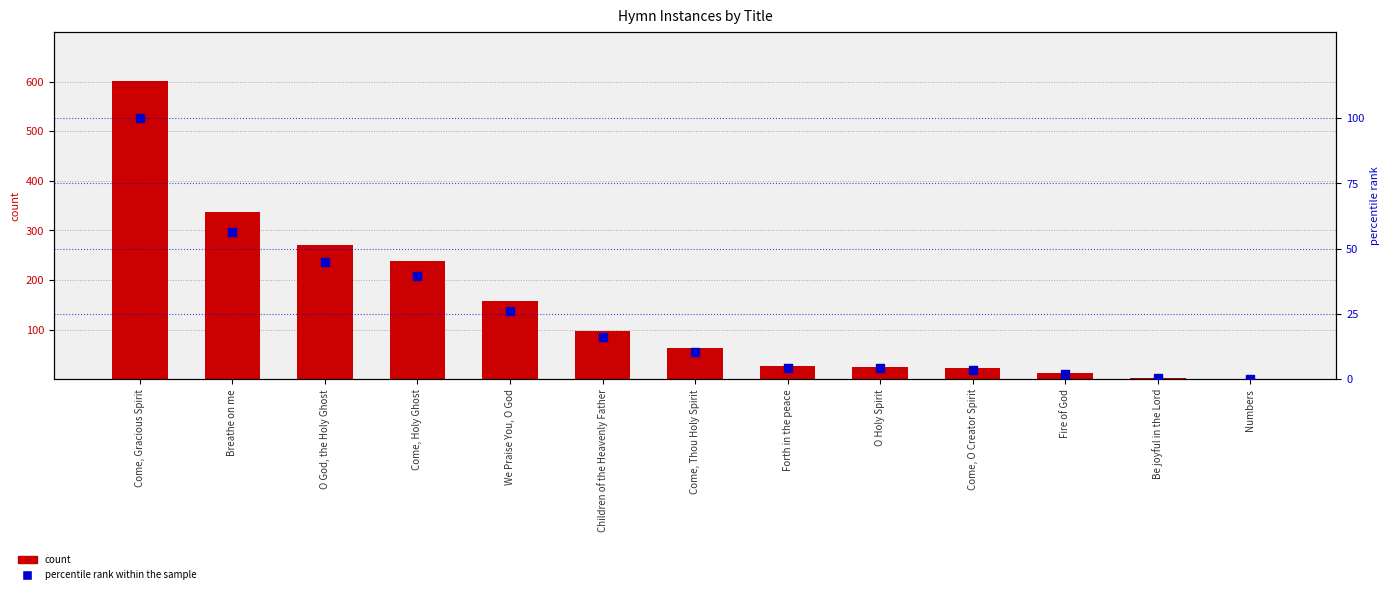

Which series has the largest total across all categories?

count